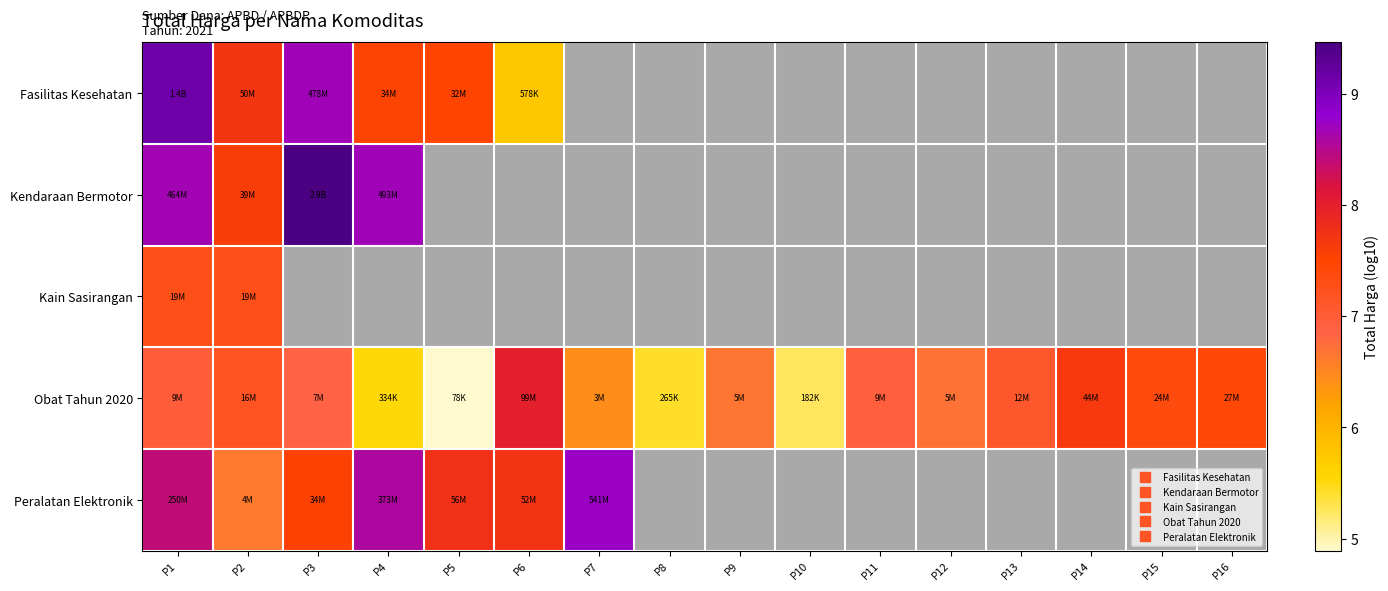

Between P1 and P12, which series saw the biggest shift?

Obat Tahun 2020